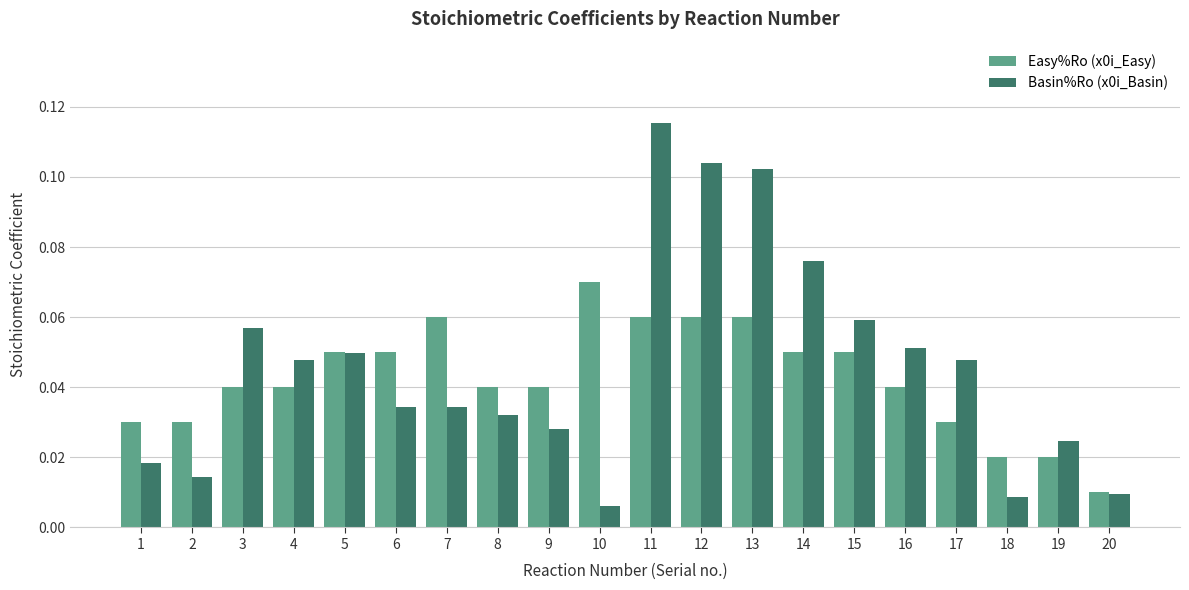

The Basin%Ro (x0i_Basin) series shows 0.0 at 14. True or false?

False